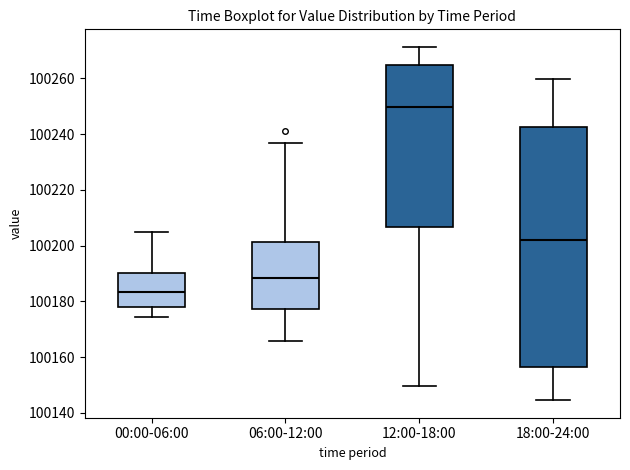

Reading left to right, transcribe this box plot: for each box, give where its median line is, the range the box spans, and where its two whiskers end, as read against the y-axis. The values are not printed on the chart, so give them approximately, as read against the axis.

00:00-06:00: median 100184, box 100178 to 100190, whiskers 100174 to 100204
06:00-12:00: median 100188, box 100178 to 100202, whiskers 100166 to 100236
12:00-18:00: median 100250, box 100206 to 100264, whiskers 100150 to 100272
18:00-24:00: median 100202, box 100156 to 100242, whiskers 100144 to 100260